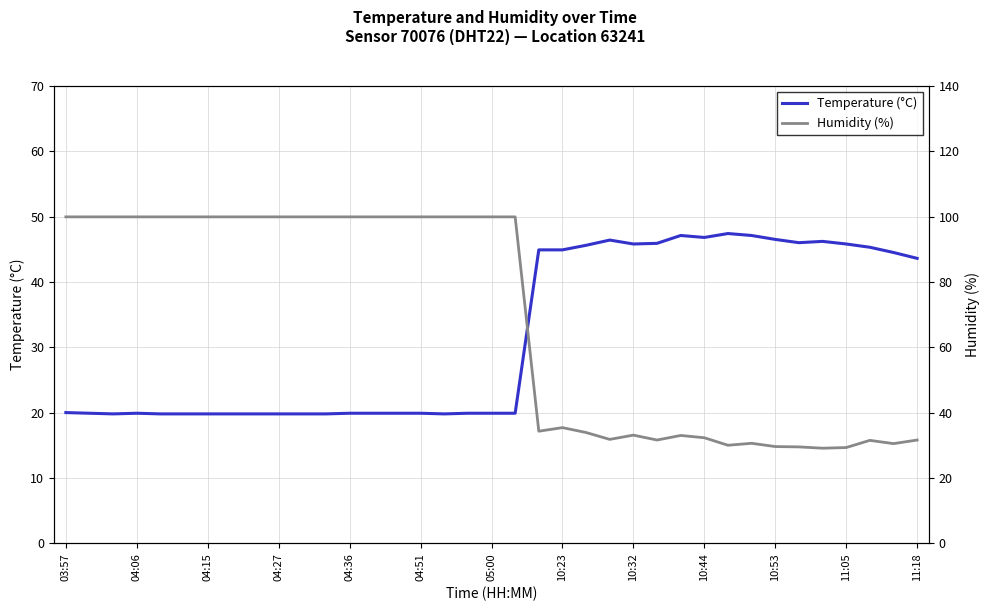

Is the value of Humidity (%) at 14 greater than the value of Temperature (°C) at 23?

Yes